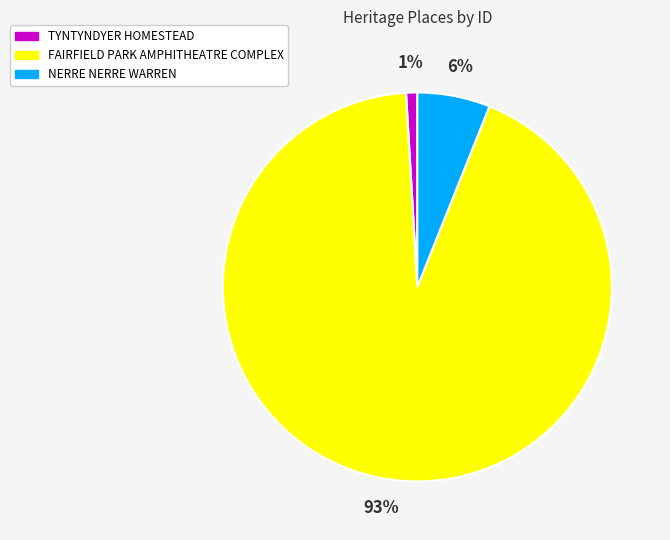

Is the sum of FAIRFIELD PARK AMPHITHEATRE COMPLEX and TYNTYNDYER HOMESTEAD greater than half?

Yes